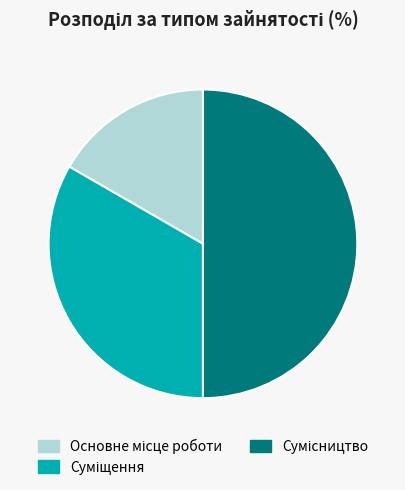

Between Суміщення and Сумісництво, which is larger?

Сумісництво